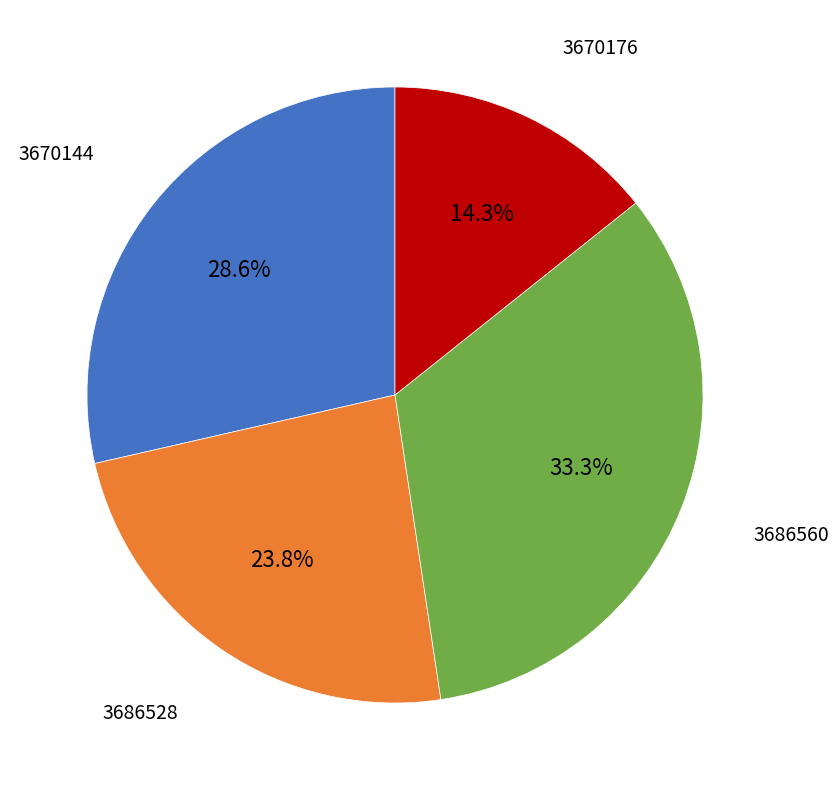

Does any single category account for the majority?

No